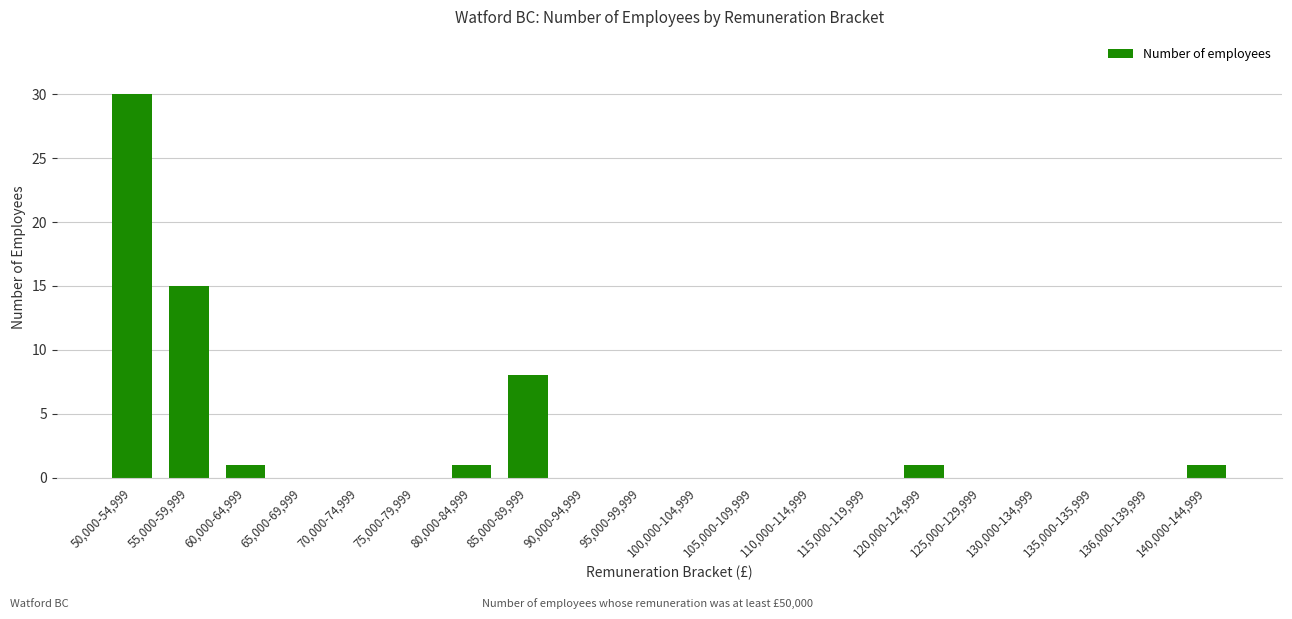

The value at 55,000-59,999 is 15. True or false?

True